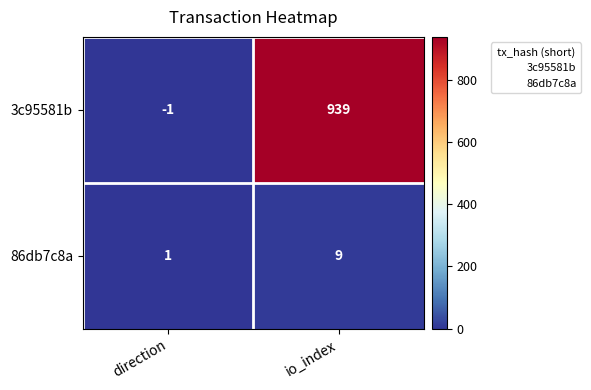

Which series changed the most between direction and io_index?

3c95581b